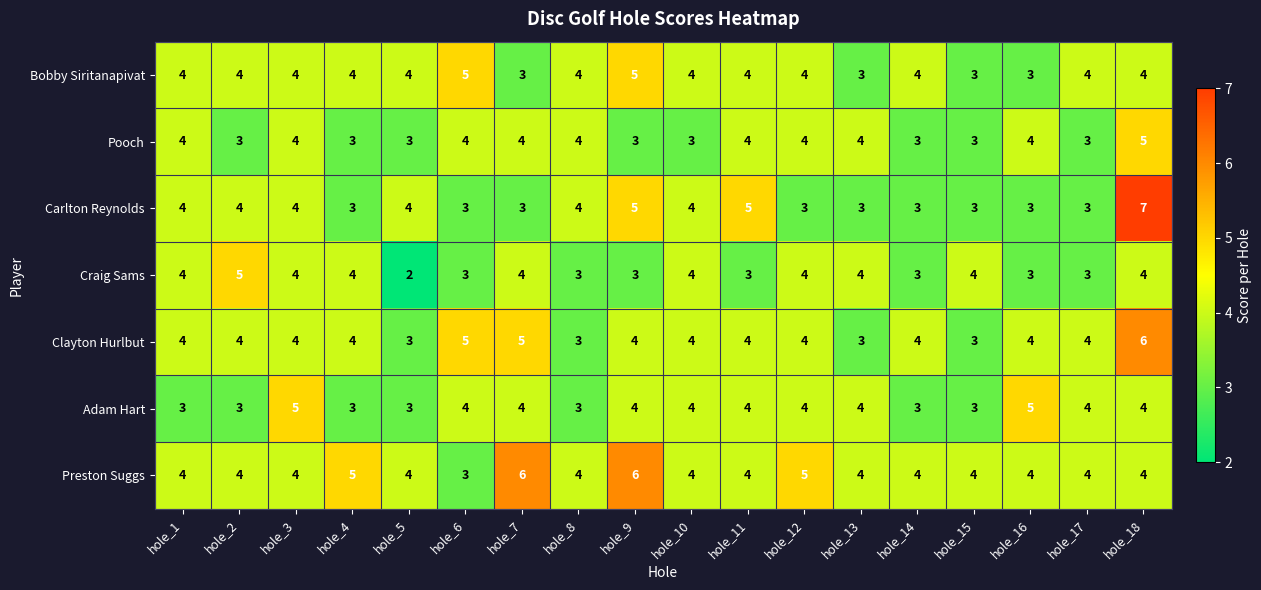

Which series has the largest range (max minus min)?

Carlton Reynolds